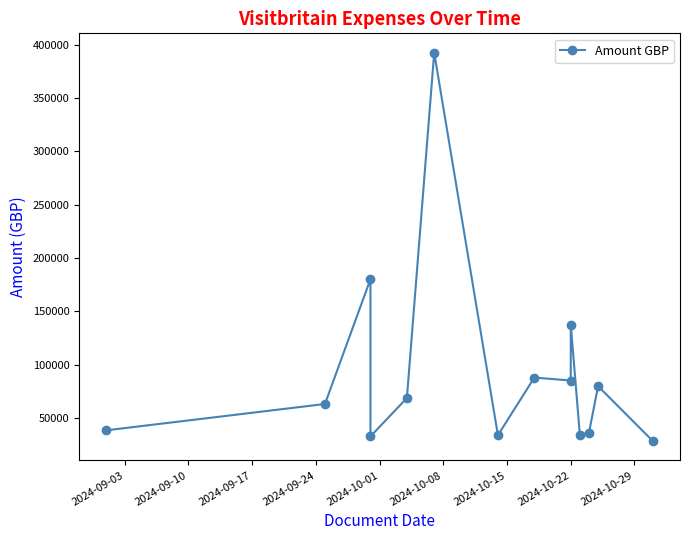

What is the sum of all values?

1300592.1